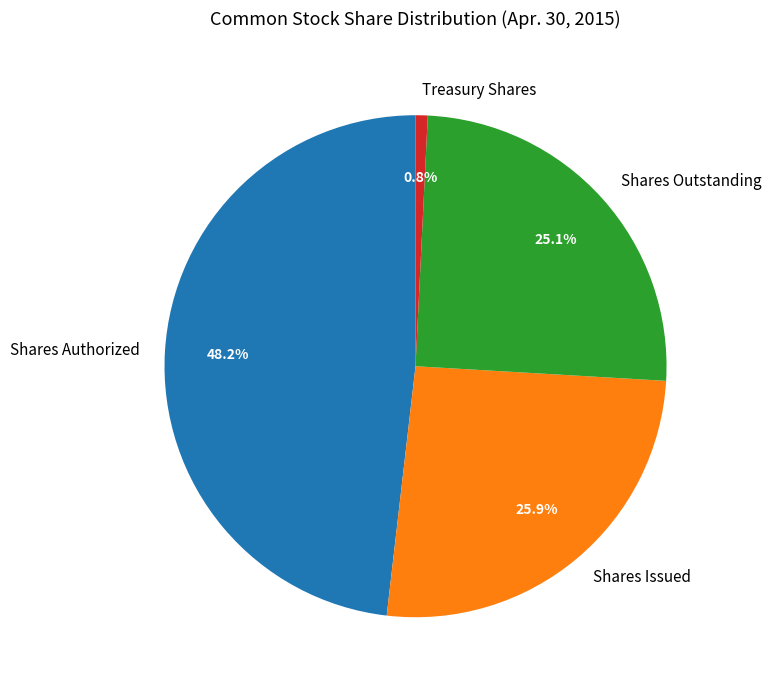

To the nearest percent, what is the difference between the Treasury Shares and Shares Authorized slice percentages?

47%